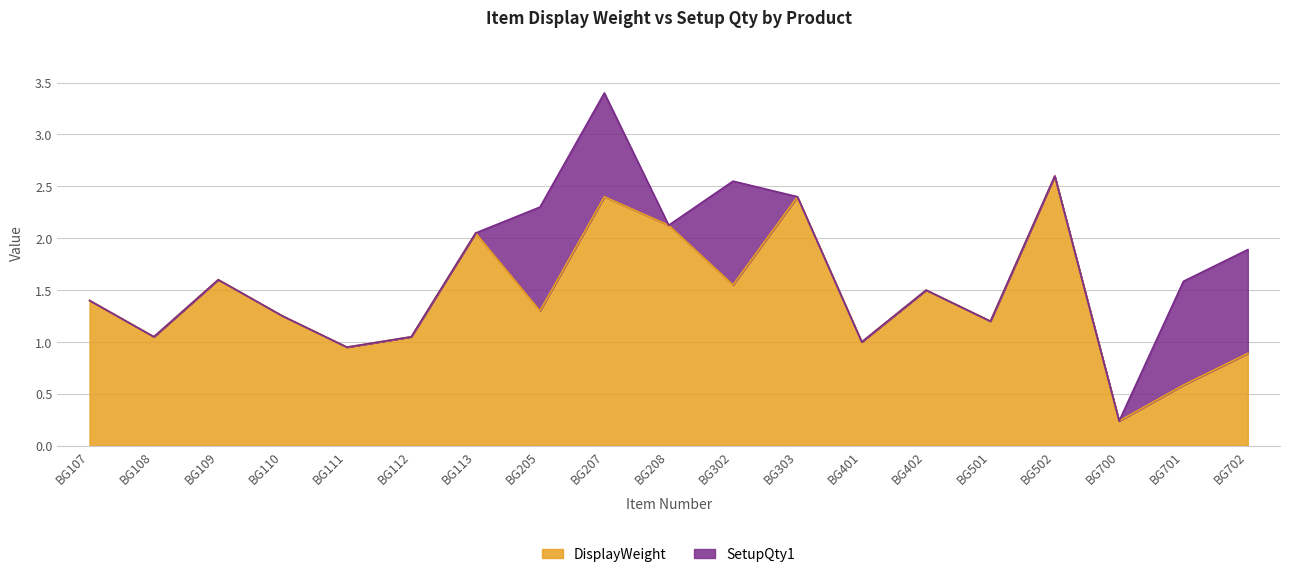

Rank the categories by value from highest to lowest.

BG502, BG207, BG303, BG208, BG113, BG109, BG302, BG402, BG107, BG205, BG110, BG501, BG108, BG112, BG401, BG111, BG702, BG701, BG700